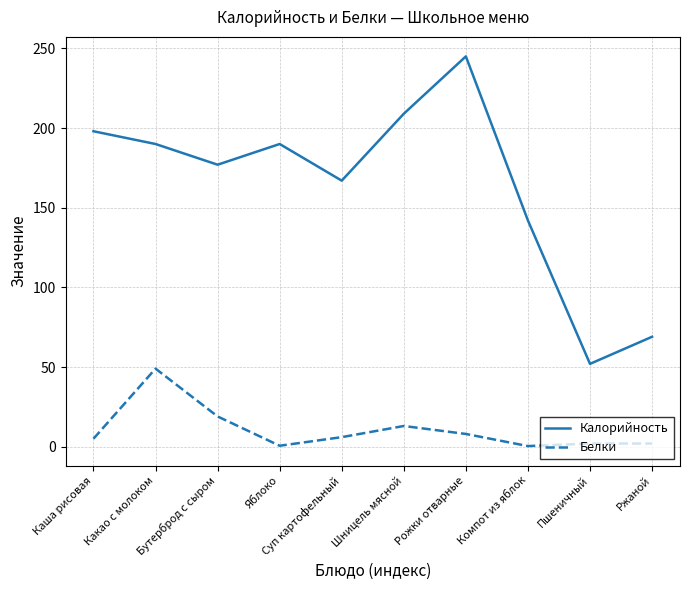

How many lines are shown in the chart?

2